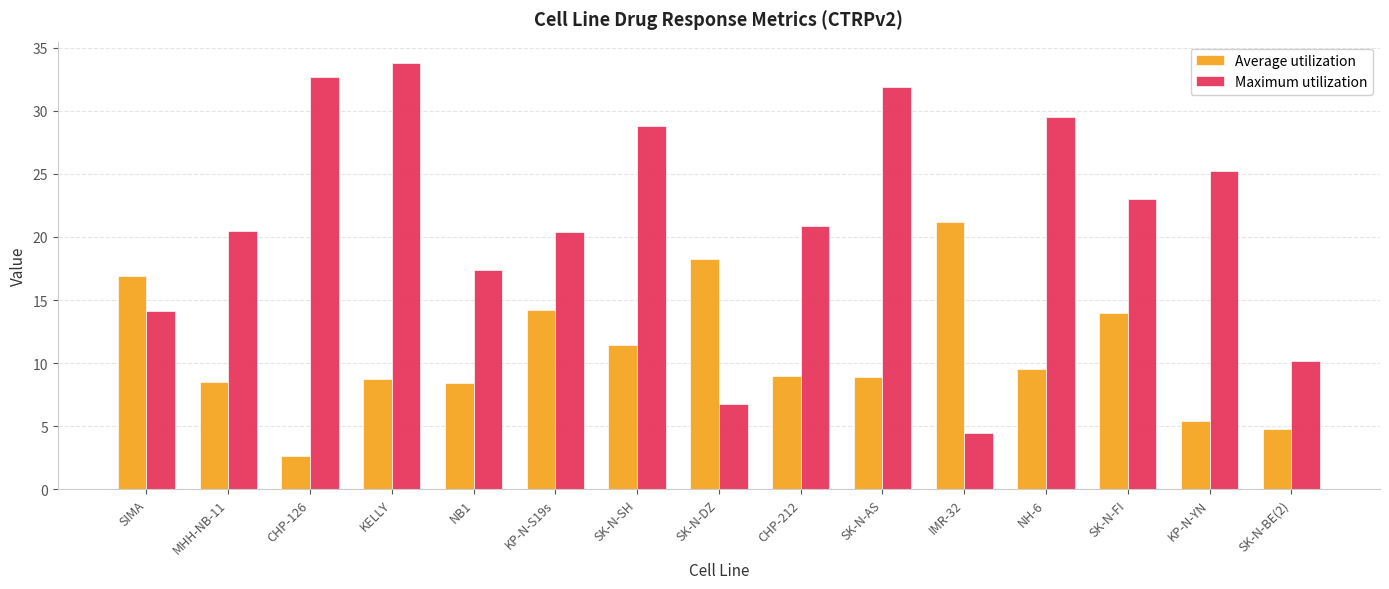

What is the sum of the Maximum utilization values at NB1 and SK-N-DZ?

24.1